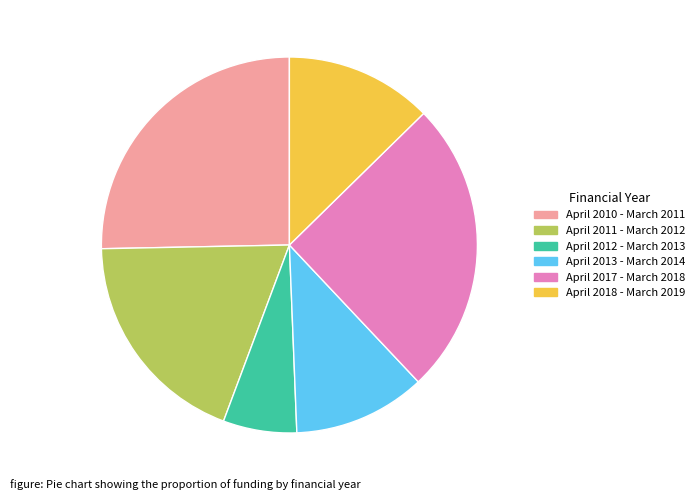

Which slice is the smallest?

April 2012 - March 2013